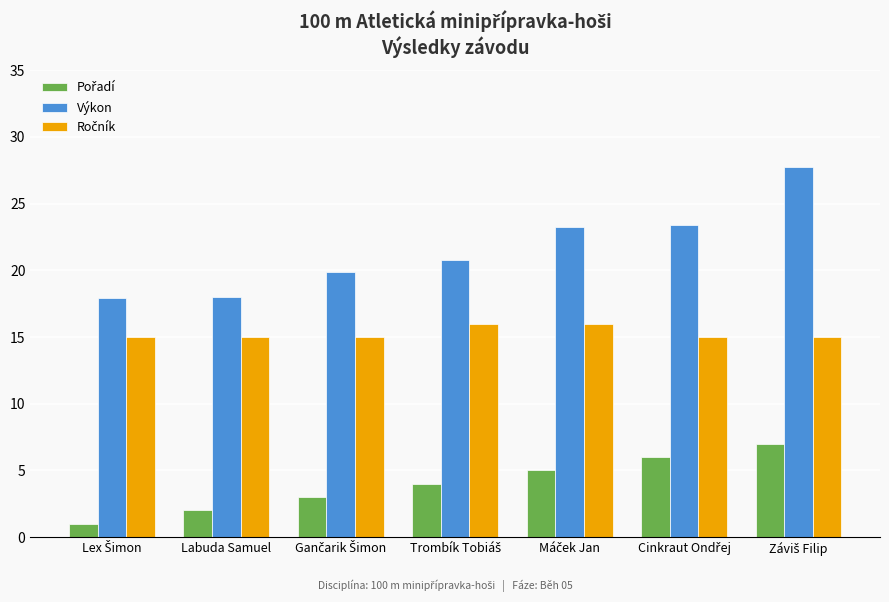

What is the difference between the maximum and minimum values in the Výkon series?

9.8